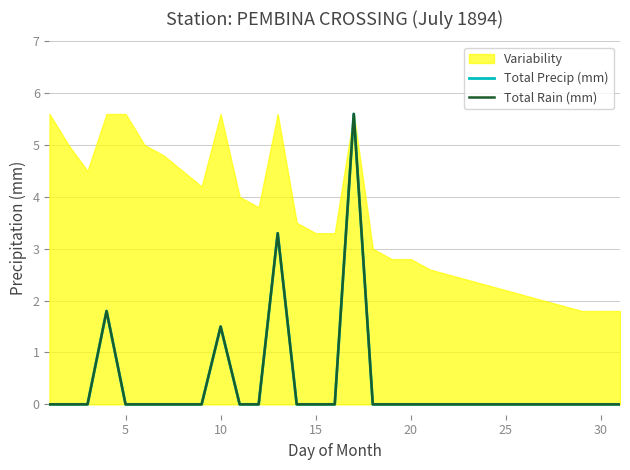

What is the difference between the maximum and minimum values in the Total Precip (mm) series?

5.6